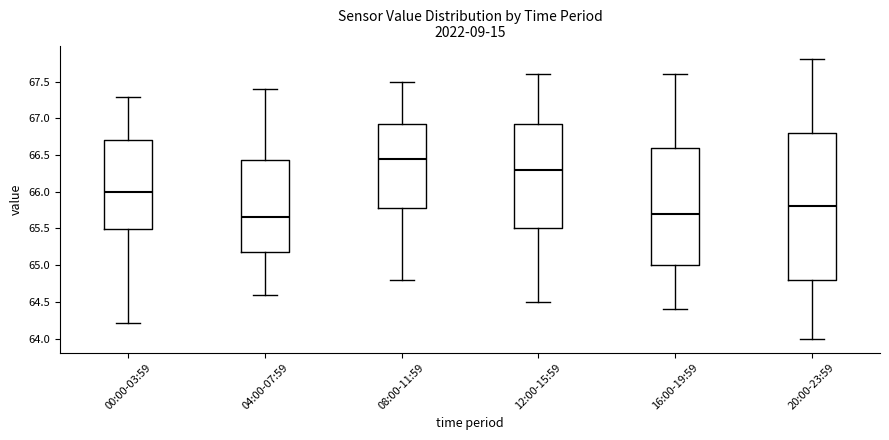

Reading left to right, read every box against the y-axis: the position of its median line, the range the box covers, and the ends of its whiskers. The values are not printed on the chart, so give them approximately, as read against the axis.

00:00-03:59: median 66.00, box 65.50 to 66.70, whiskers 64.20 to 67.30
04:00-07:59: median 65.65, box 65.20 to 66.45, whiskers 64.60 to 67.40
08:00-11:59: median 66.45, box 65.80 to 66.95, whiskers 64.80 to 67.50
12:00-15:59: median 66.30, box 65.50 to 66.95, whiskers 64.50 to 67.60
16:00-19:59: median 65.70, box 65.00 to 66.60, whiskers 64.40 to 67.60
20:00-23:59: median 65.80, box 64.80 to 66.80, whiskers 64.00 to 67.80